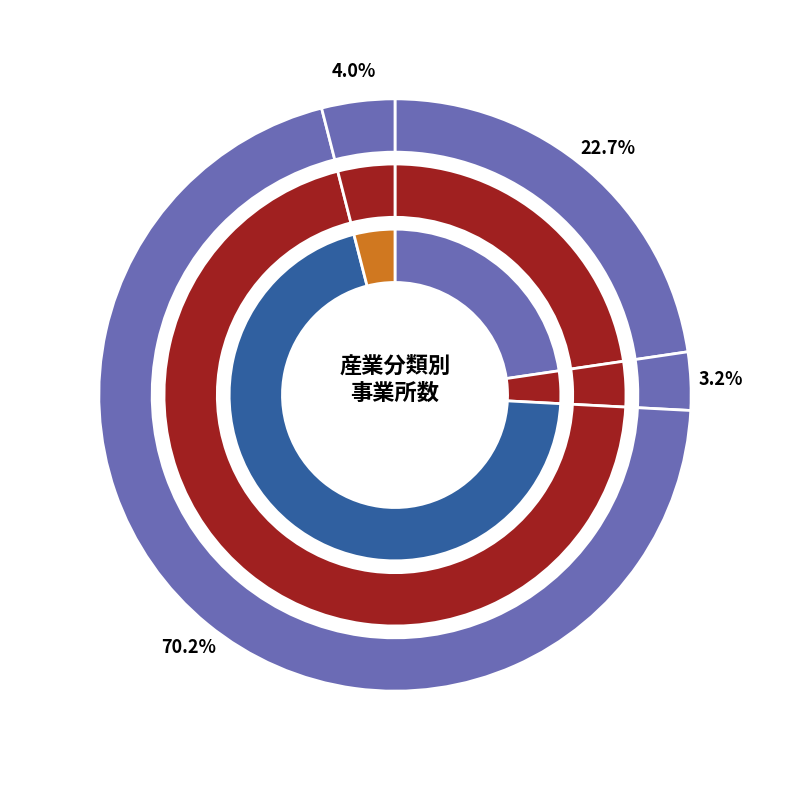

True or false: 情報通信業 accounts for 23% of the total.

True